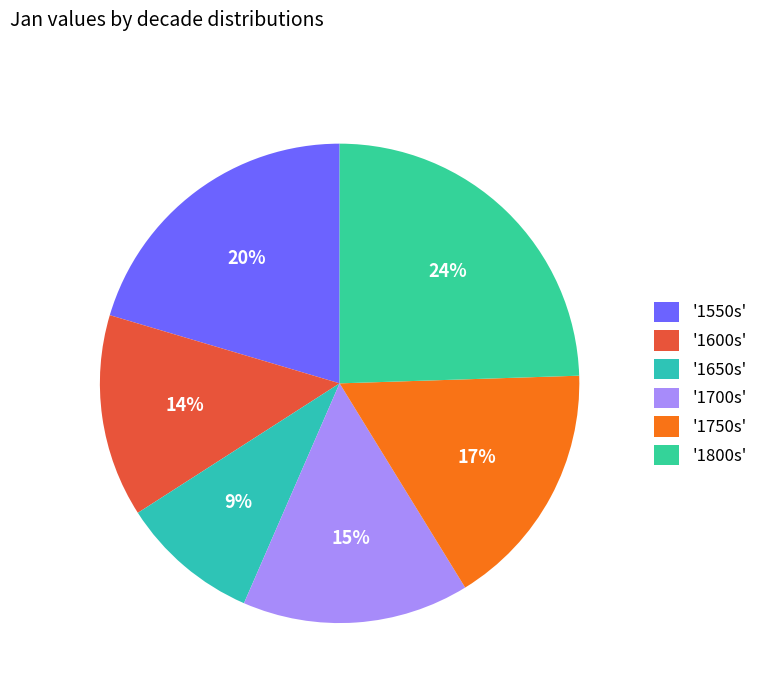

How many slices are in this pie chart?

6